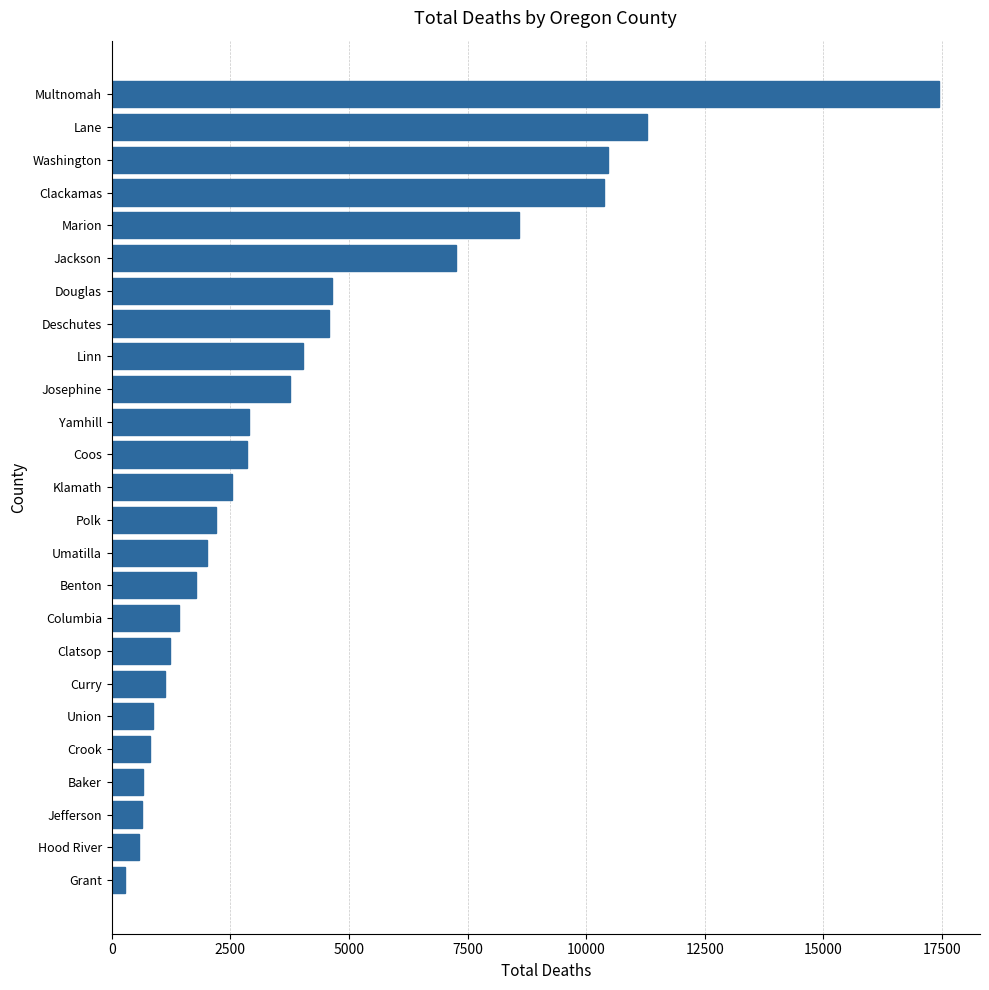

What is the approximate value at Deschutes, to the nearest 100?

4600